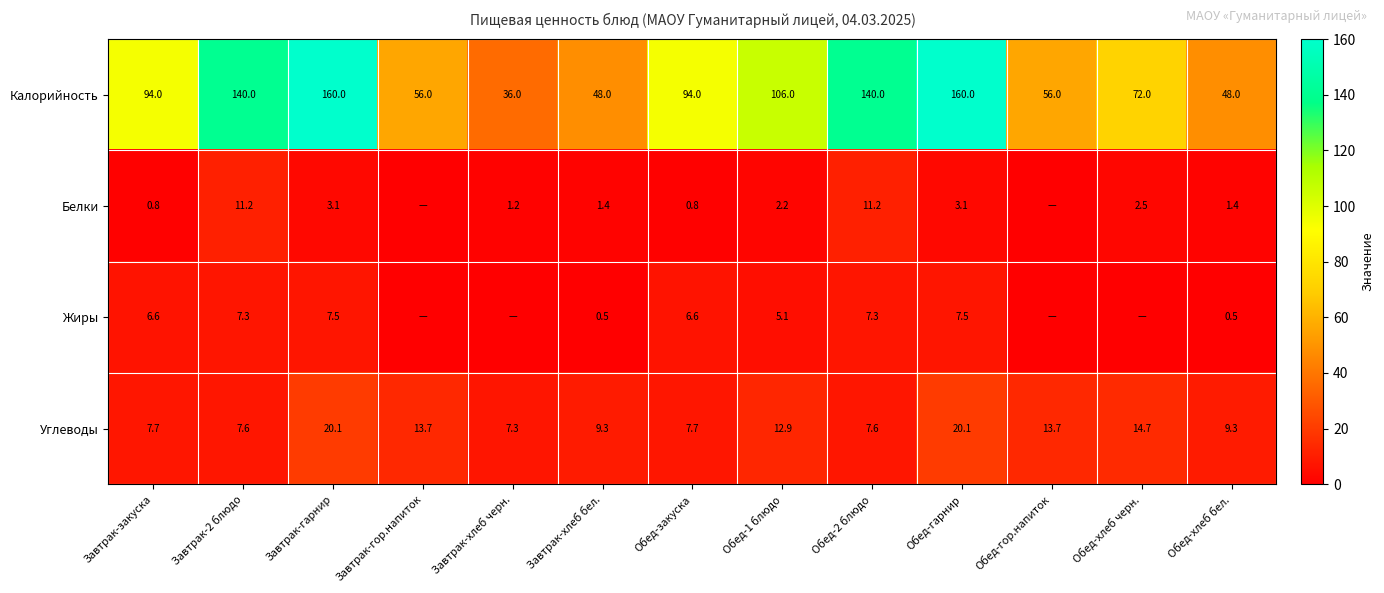

Rank the series at Завтрак-хлеб бел. from highest to lowest value.

Калорийность, Углеводы, Белки, Жиры